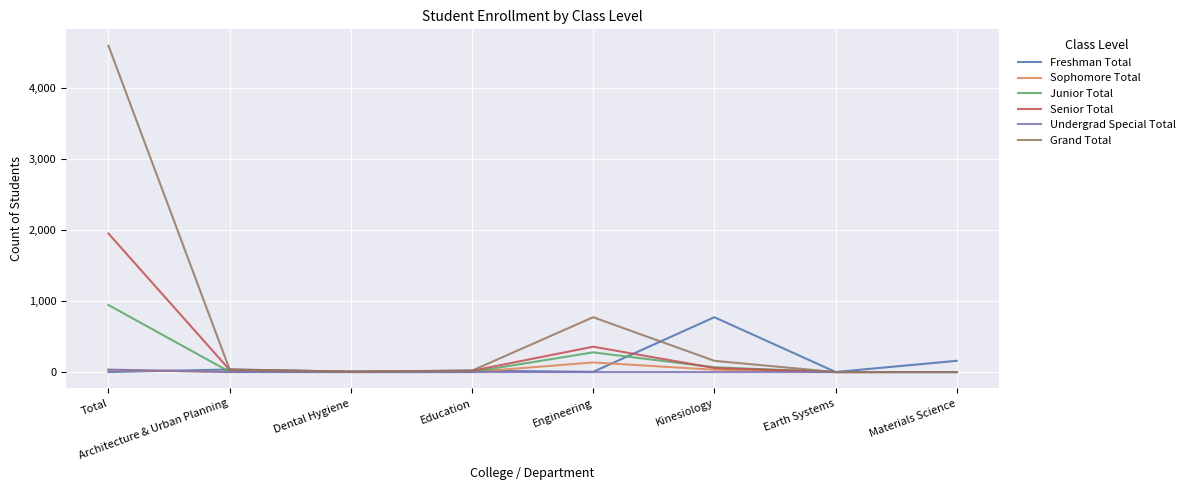

What is the difference between the highest and lowest values at Engineering?

772